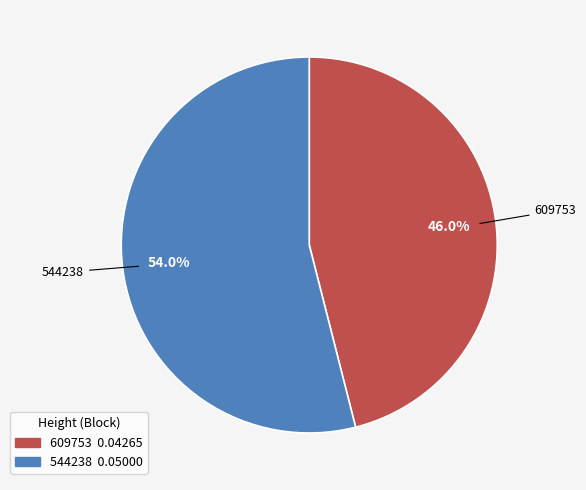

Does any single category account for the majority?

Yes